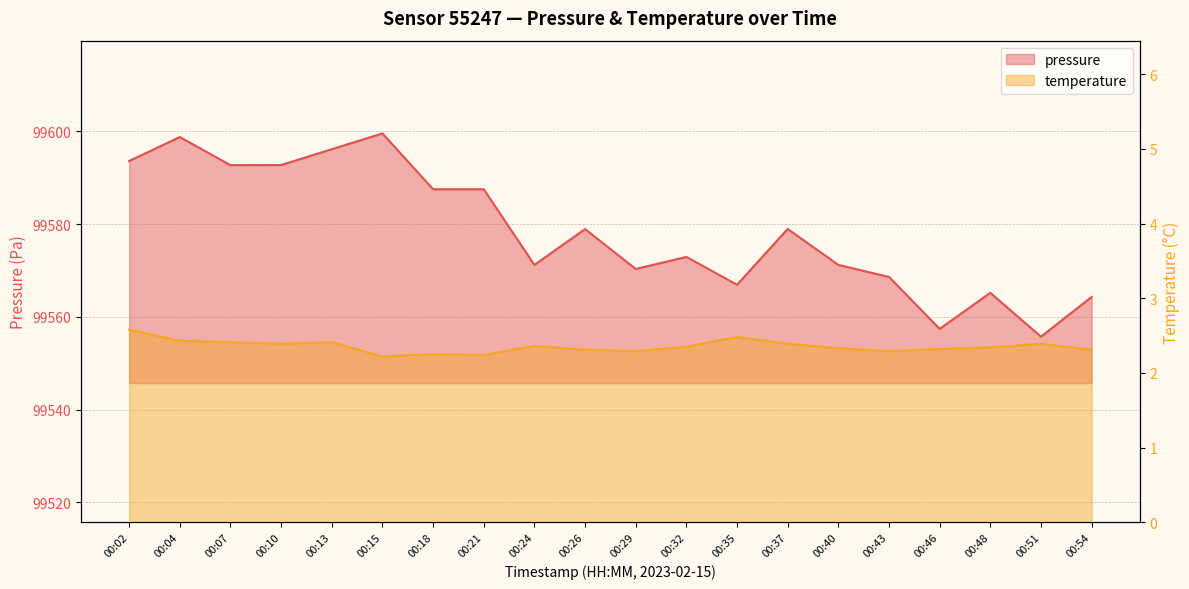

Reading left to right, what are all the values shown in this chart?

pressure: 99593.6	99598.8	99592.7	99592.7	99596.1	99599.5	99587.5	99587.5	99571.2	99578.9	99570.3	99572.9	99566.9	99578.9	99571.2	99568.6	99557.4	99565.2	99555.7	99564.3
temperature: 2.6	2.4	2.4	2.4	2.4	2.2	2.2	2.2	2.4	2.3	2.3	2.4	2.5	2.4	2.3	2.3	2.3	2.3	2.4	2.3